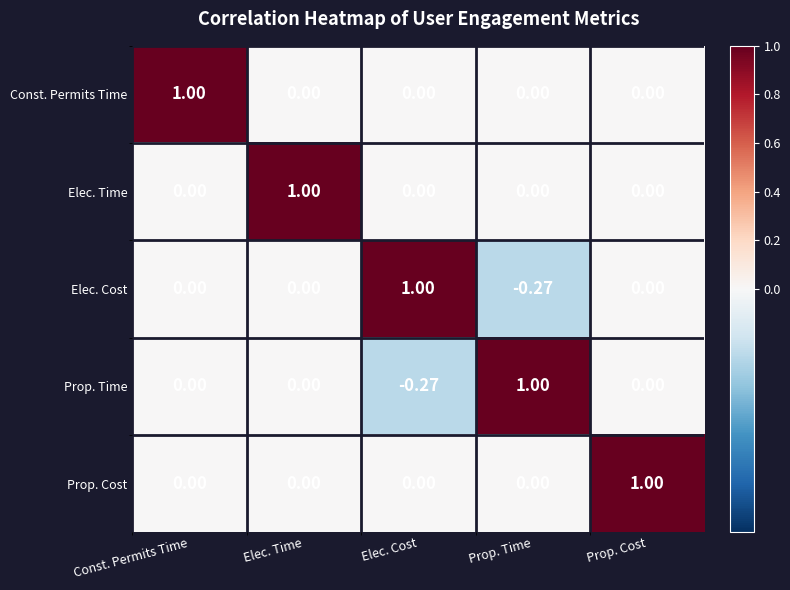

How many categories are shown in the chart?

5